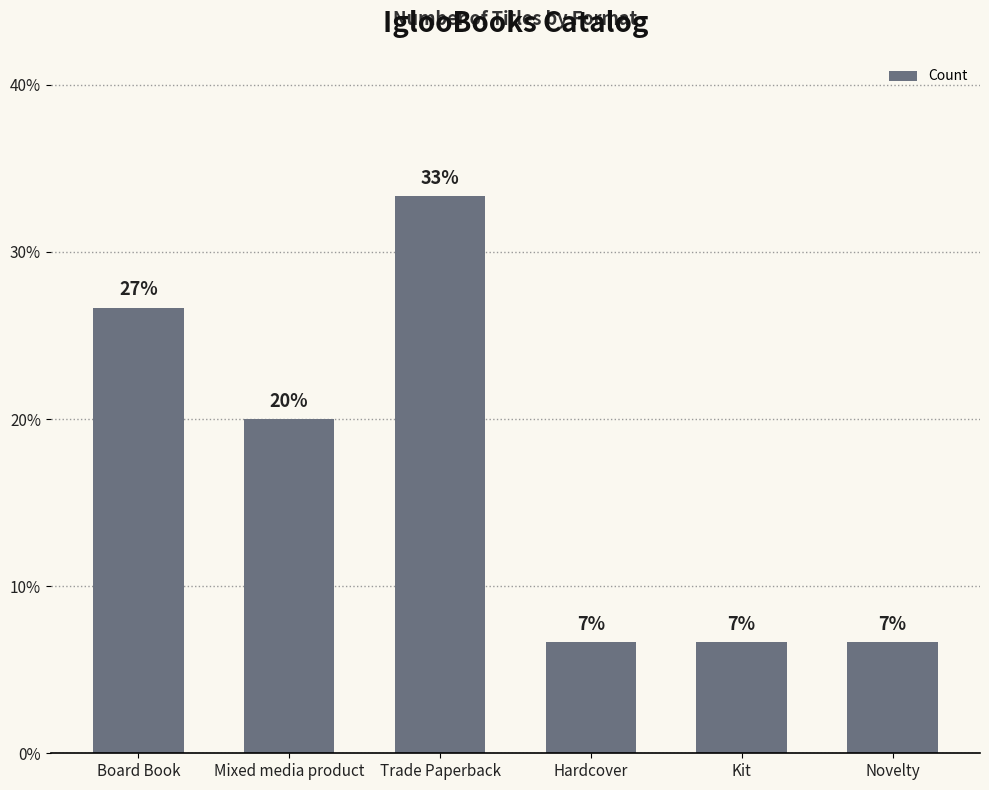

Reading left to right, extract all data points from this chart.

Board Book=26.7	Mixed media product=20.0	Trade Paperback=33.3	Hardcover=6.7	Kit=6.7	Novelty=6.7